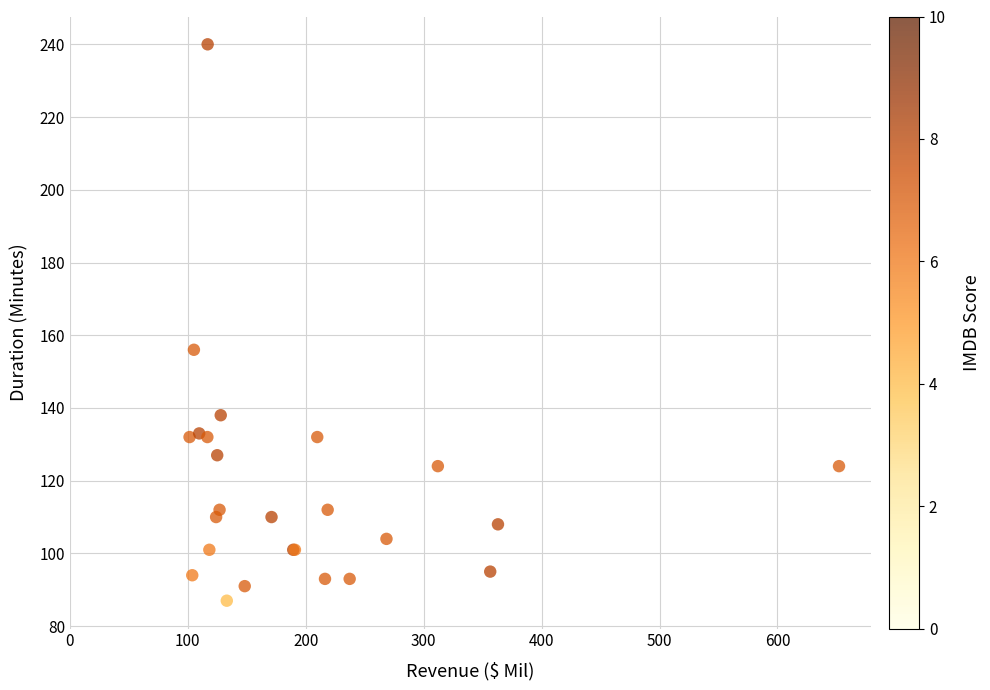

What Y value in the scatter plot is closest to 163?

156